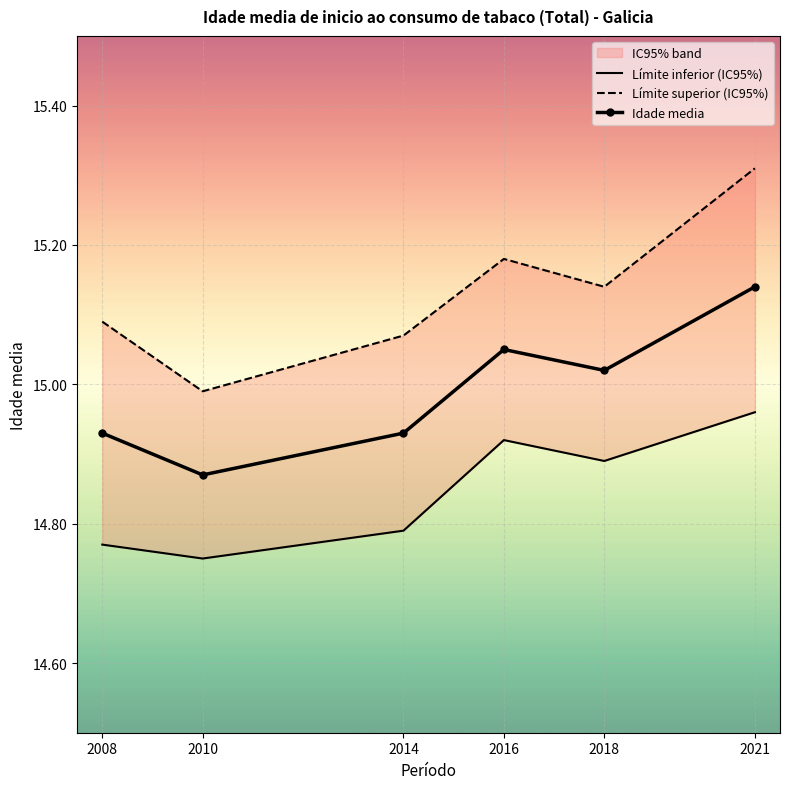

Which category has the lowest value in the Límite inferior (IC95%) series?

2010